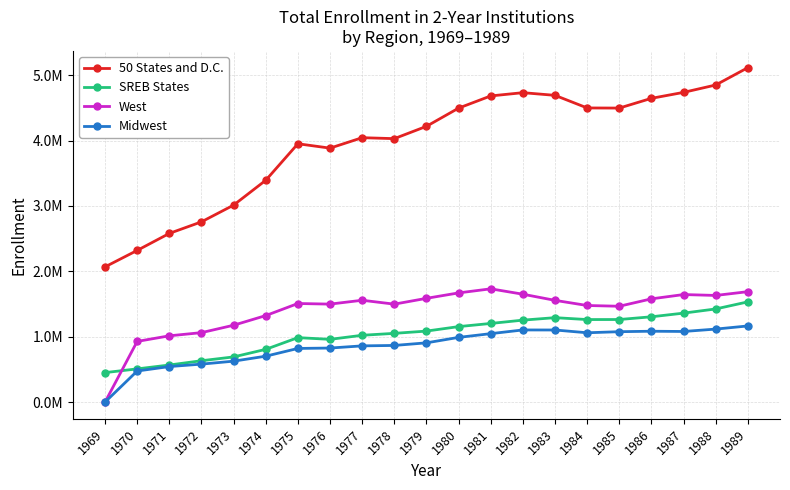

Which series has the largest total across all categories?

50 States and D.C.